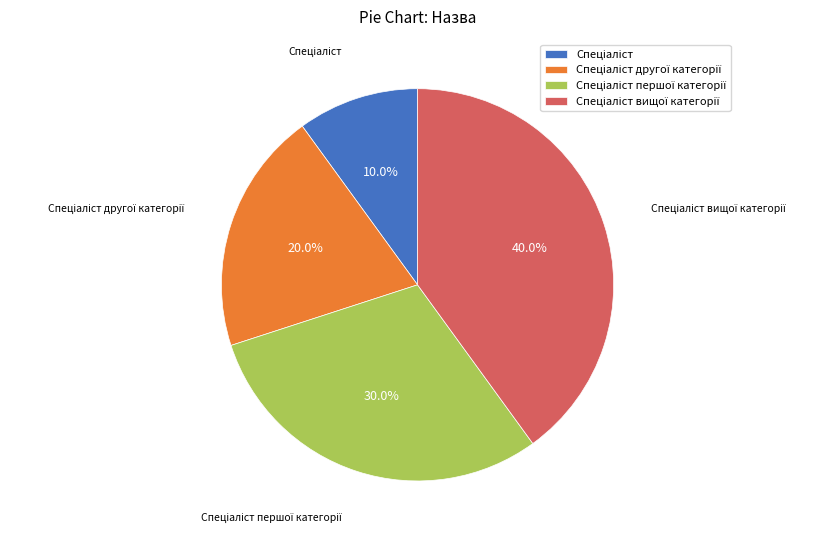

Does any single category account for the majority?

No